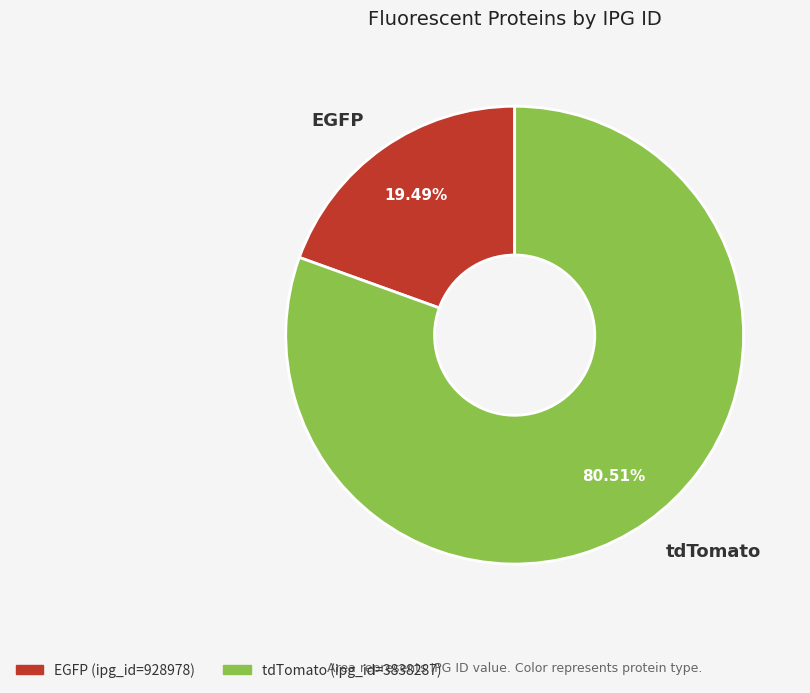

To the nearest percent, what portion does tdTomato represent?

81%